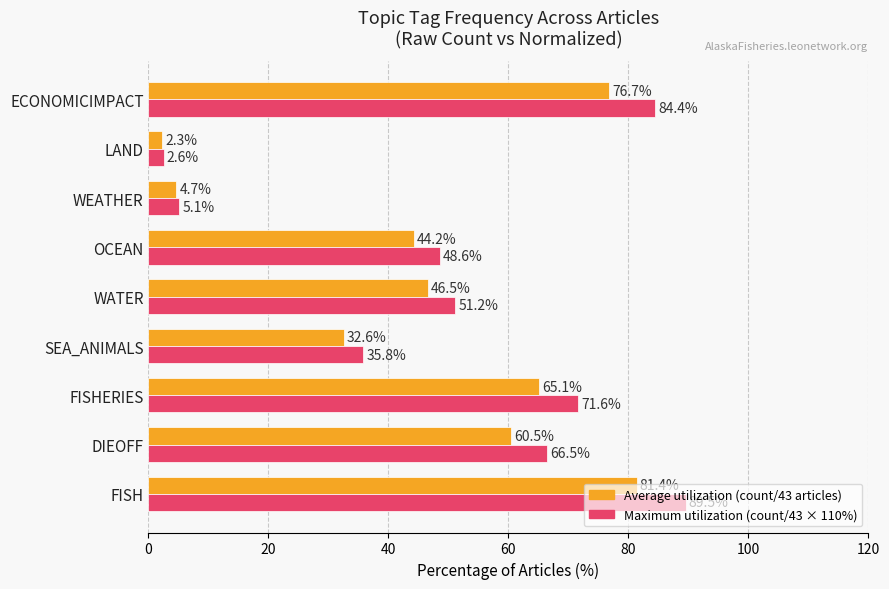

What is the spread (max minus min) of values at FISH?

8.1